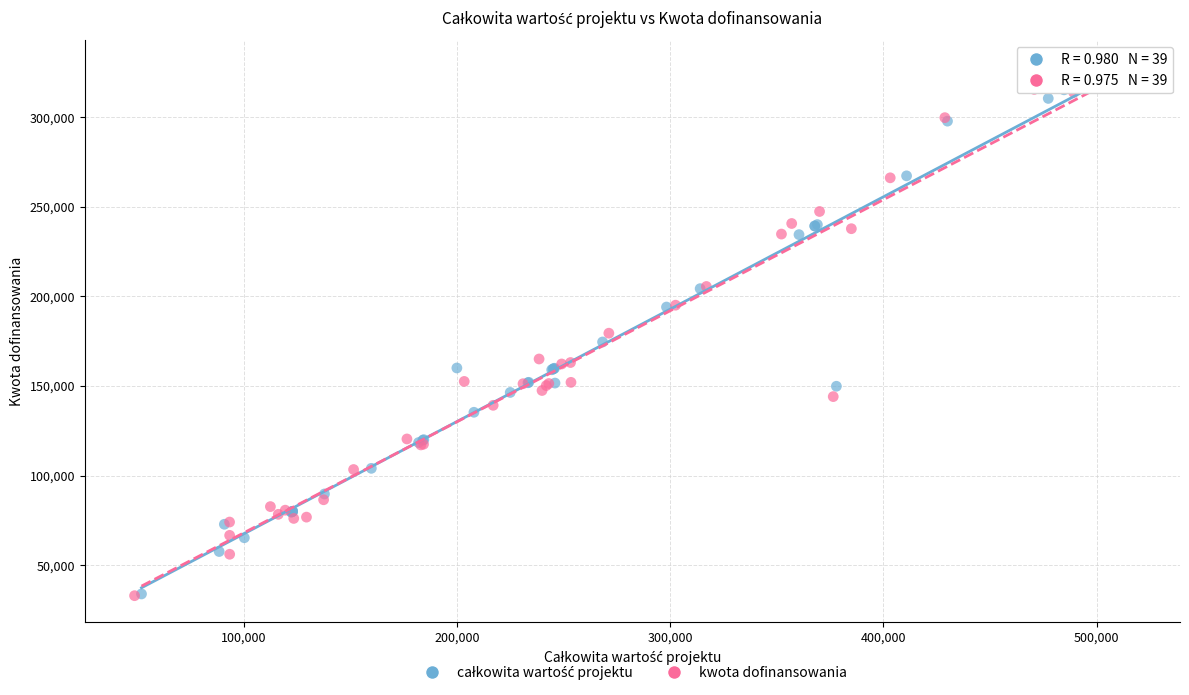

Which series has the largest Y range (max minus min)?

kwota dofinansowania